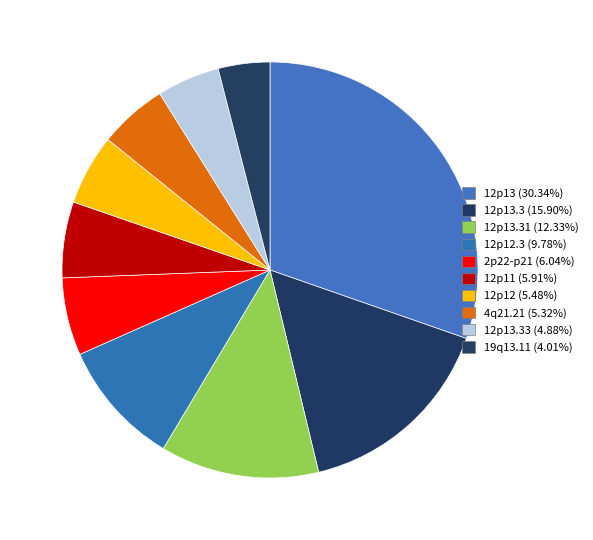

How many segments does this pie chart have?

10